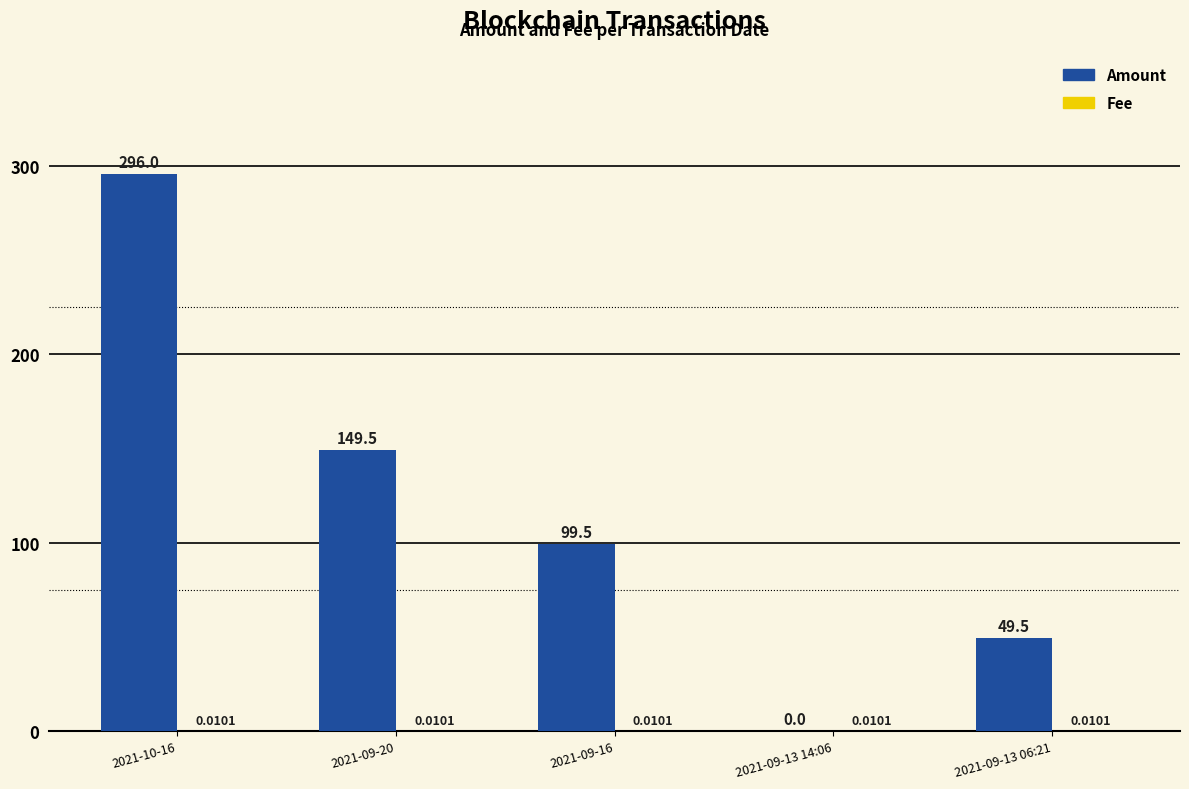

Is it true that Amount equals 81.3 at 2021-09-13 06:21?

False